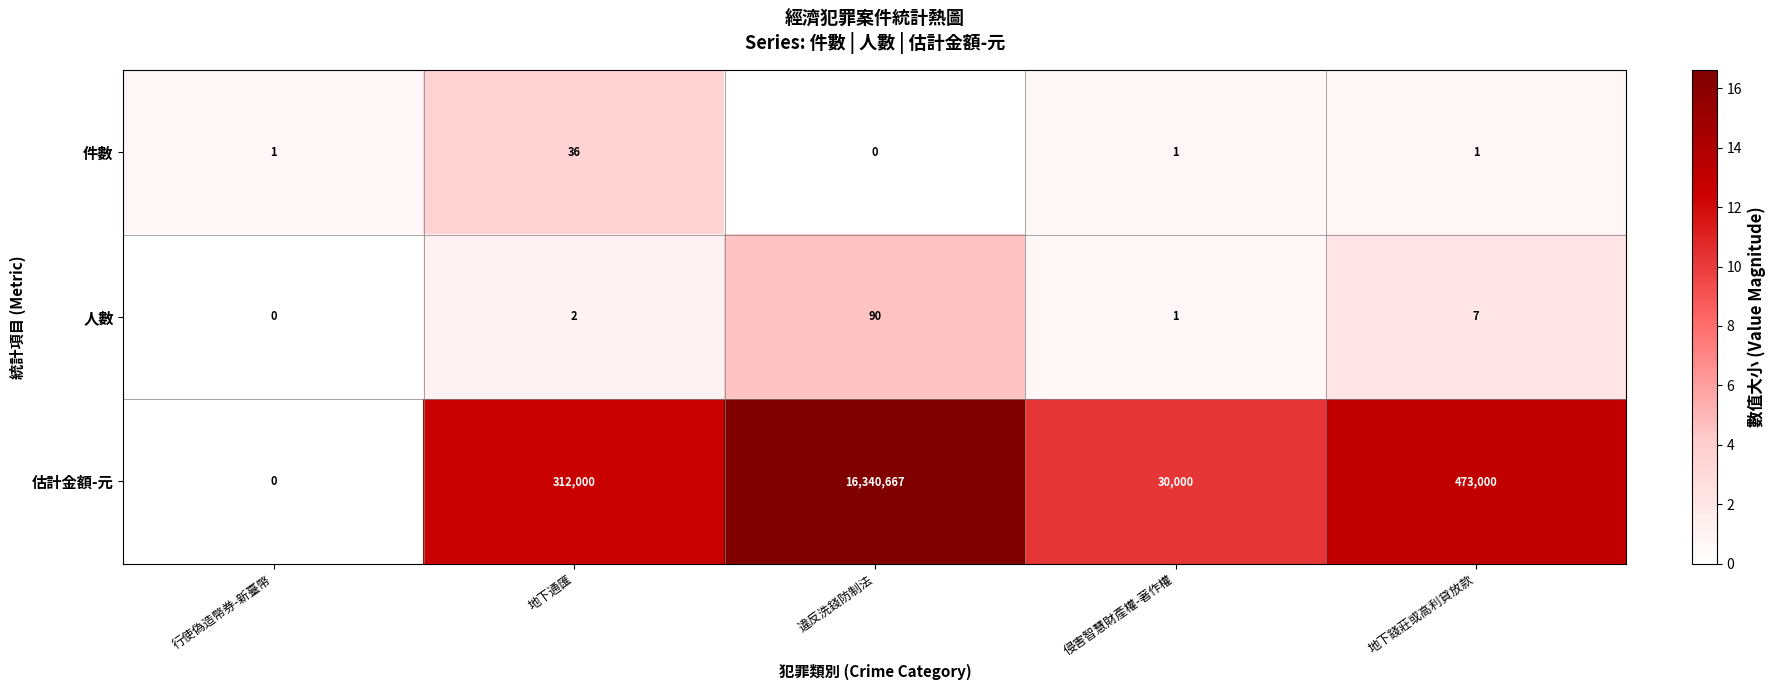

What is the difference between the maximum and second lowest values in the 人數 series?

89